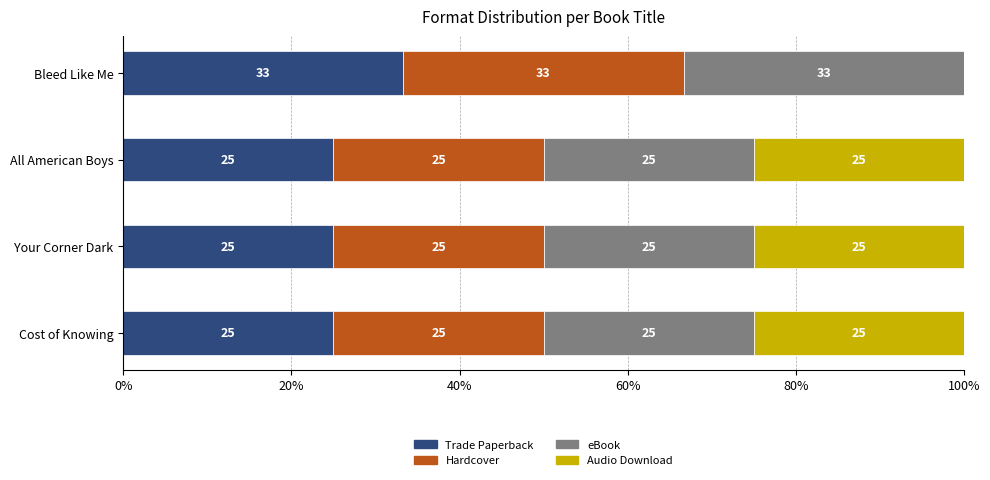

True or false: Trade Paperback has a value of 25.0 at Your Corner Dark.

True